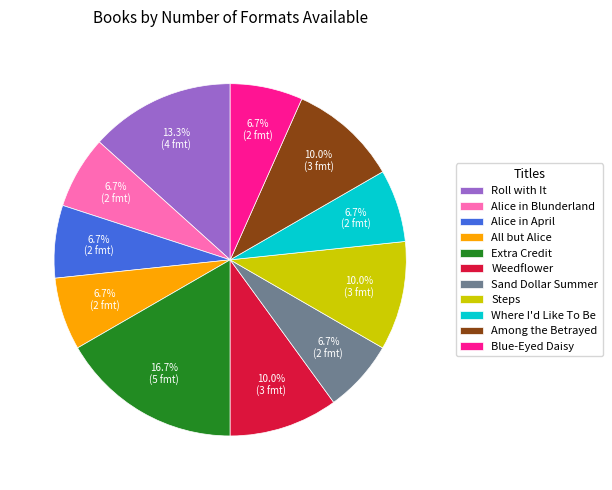

What percentage is NOT represented by Alice in Blunderland?

93.3%